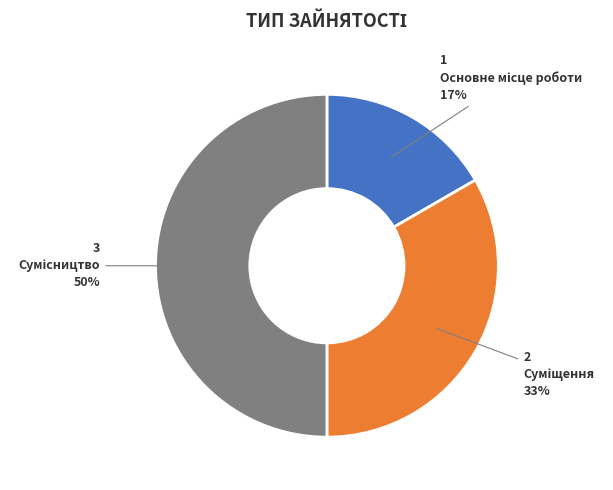

To the nearest percent, what is the difference between the largest and smallest slice percentages?

33%